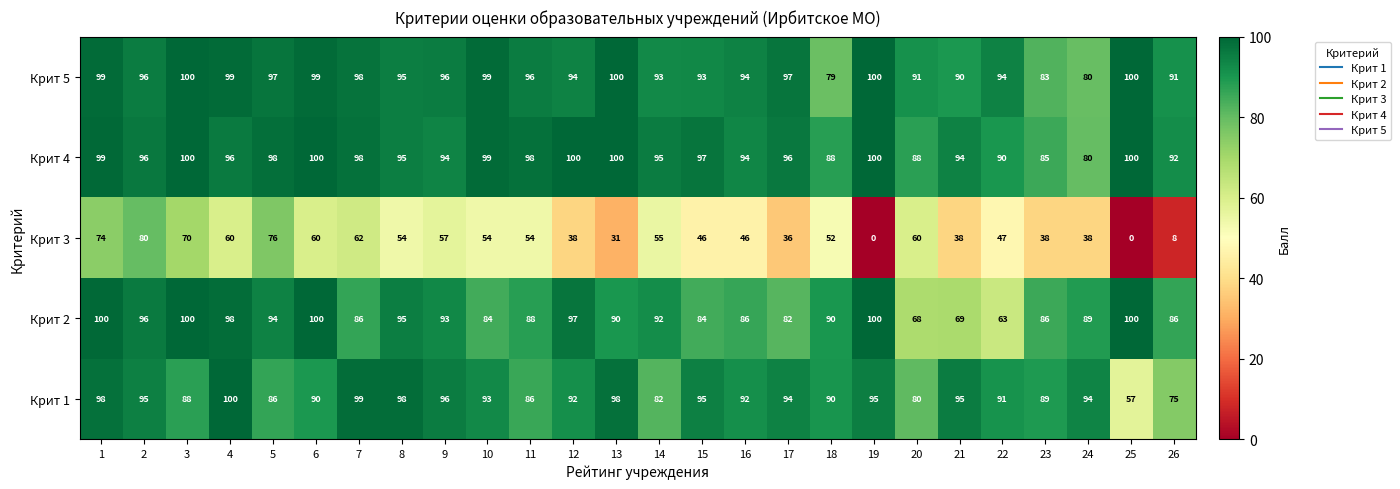

What is the sum of all Крит 4 values?

2472